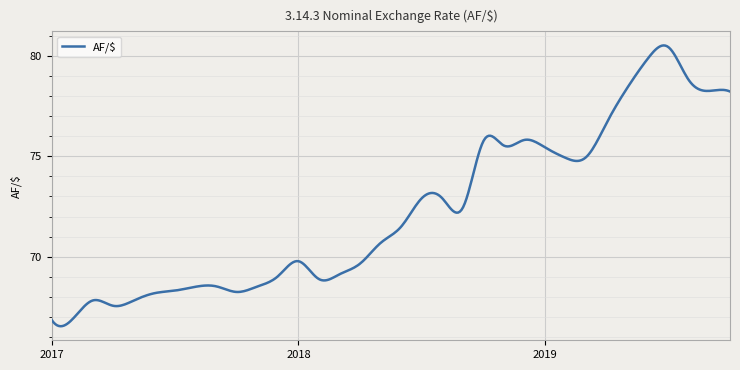

What is the smallest value displayed?

66.5